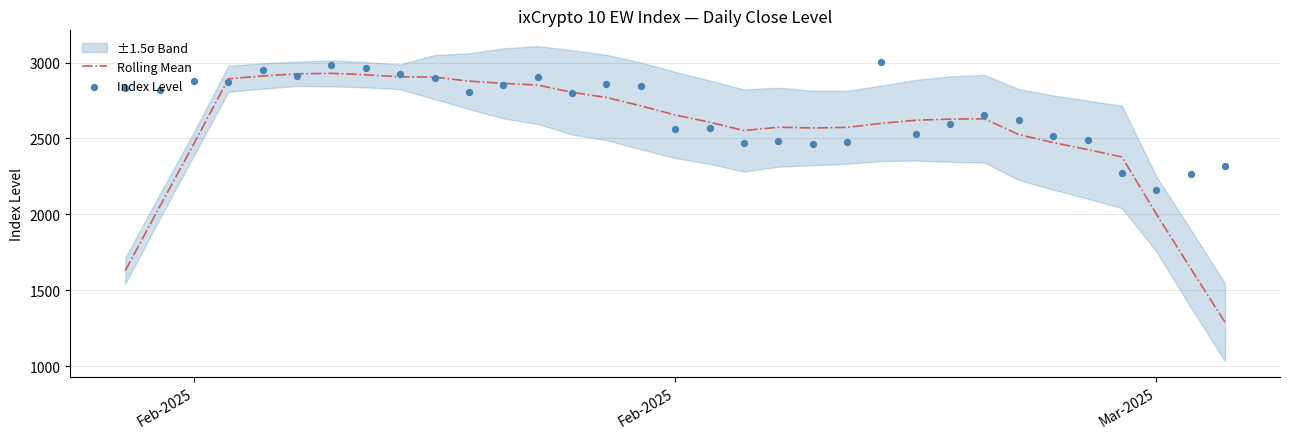

Which series has the largest total across all categories?

Index Level